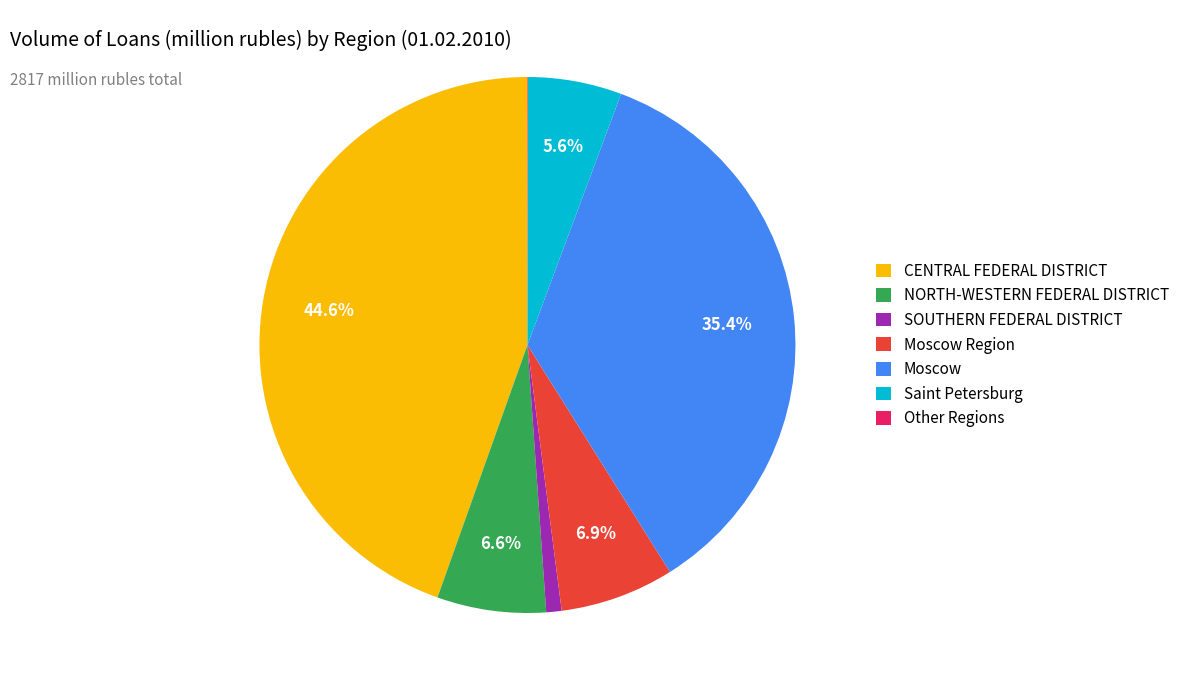

Between Moscow Region and CENTRAL FEDERAL DISTRICT, which is larger?

CENTRAL FEDERAL DISTRICT